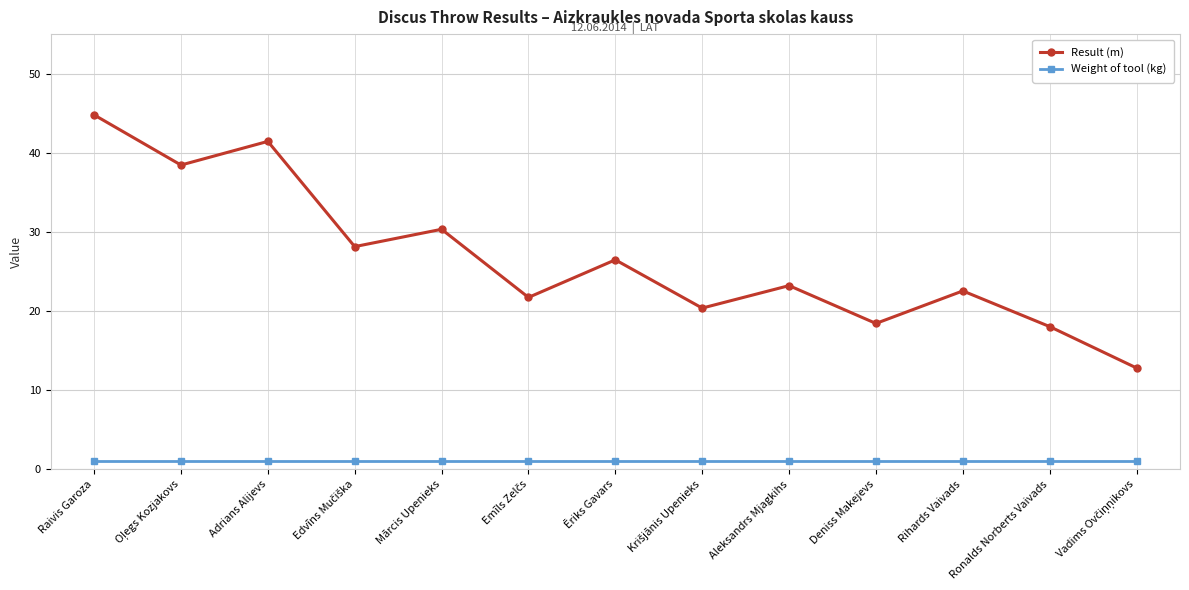

True or false: Result (m) has a value of 22.5 at Rihards Vaivads.

True